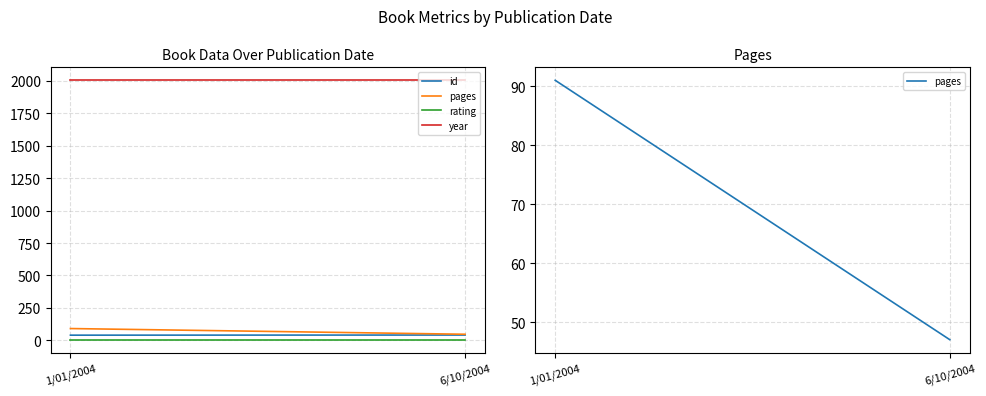

Is it true that id equals 18 at 6/10/2004?

False